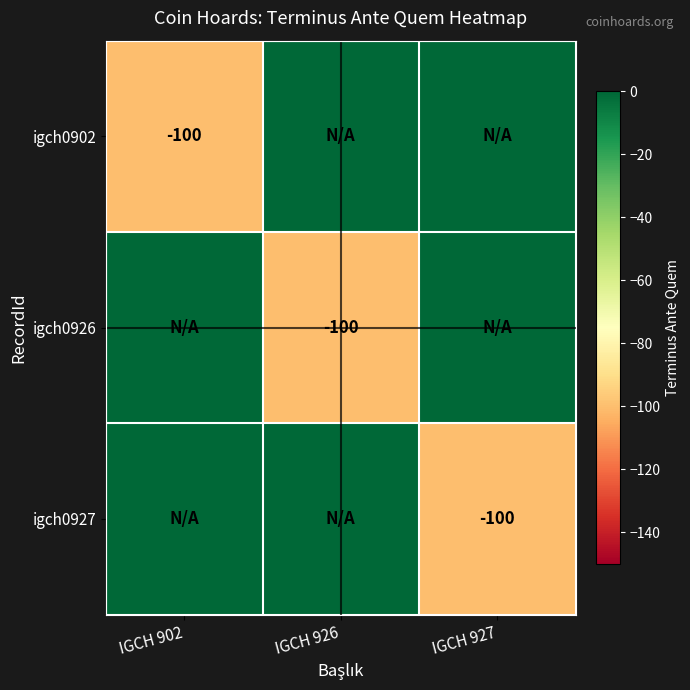

True or false: igch0902 has a value of -61 at IGCH 902.

False